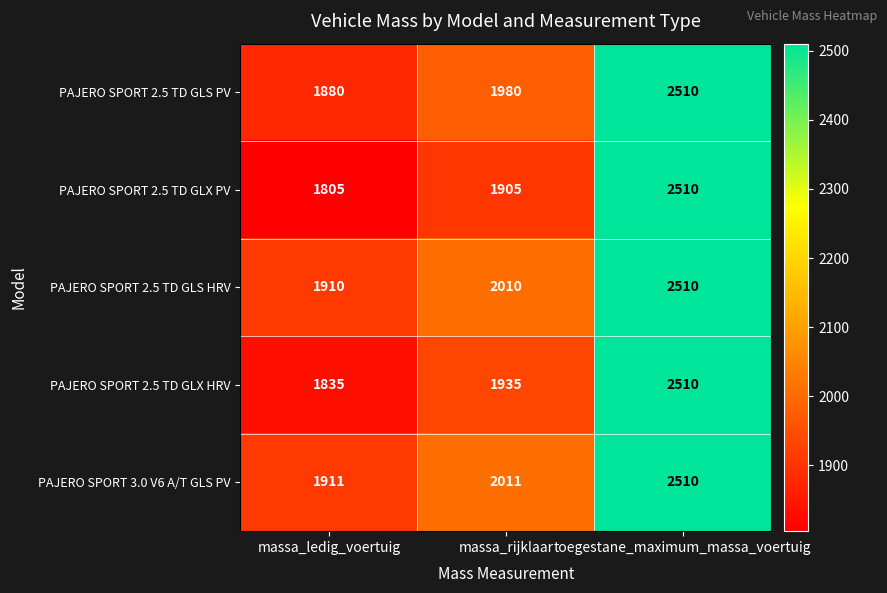

At how many categories does at least one series exceed 1871?

3